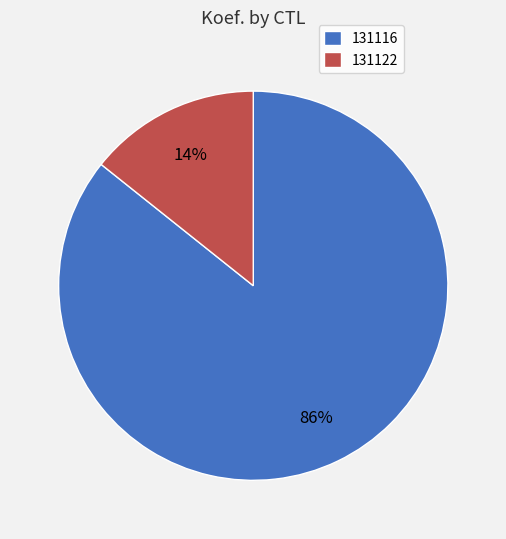

What is the smallest slice in the pie chart?

131122